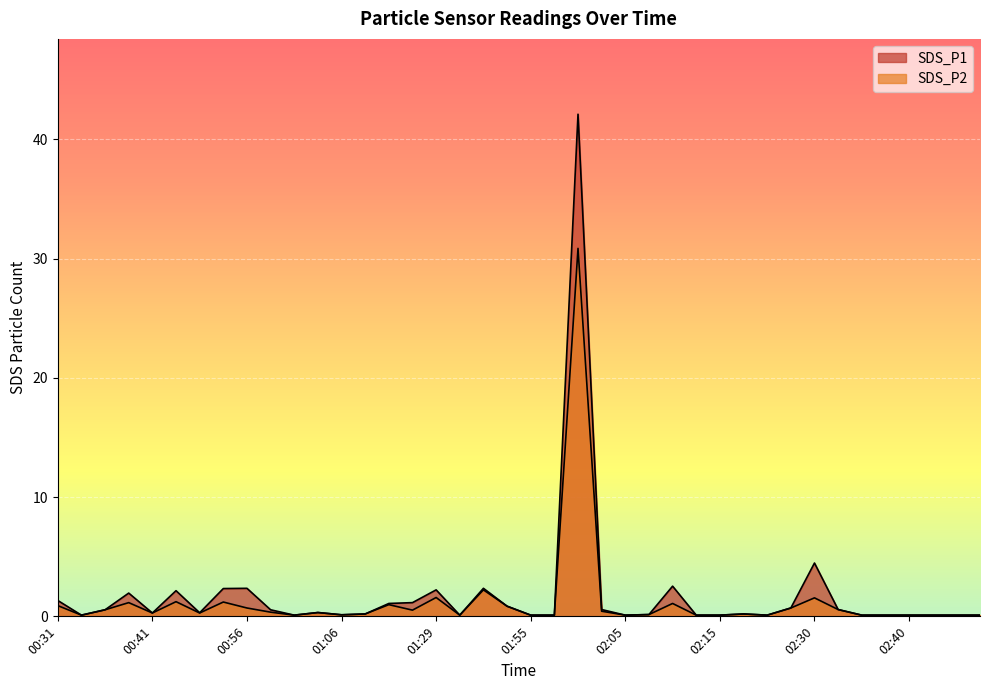

Reading left to right, what are all the values shown in this chart?

SDS_P1: 00:31=1.3	00:33=0.1	00:36=0.6	00:38=1.9	00:41=0.3	00:43=2.1	00:45=0.3	00:48=2.3	00:56=2.4	00:58=0.6	01:01=0.1	01:03=0.3	01:06=0.1	01:08=0.2	01:11=1.1	01:16=1.1	01:29=2.2	01:48=0.1	01:50=2.4	01:53=0.8	01:55=0.1	01:57=0.1	02:00=42.1	02:02=0.6	02:05=0.1	02:07=0.1	02:10=2.5	02:12=0.1	02:15=0.1	02:23=0.2	02:25=0.1	02:27=0.7	02:30=4.5	02:32=0.6	02:35=0.1	02:37=0.1	02:40=0.1	02:42=0.1	02:44=0.1	02:50=0.1
SDS_P2: 00:31=0.9	00:33=0.1	00:36=0.6	00:38=1.1	00:41=0.3	00:43=1.2	00:45=0.3	00:48=1.2	00:56=0.7	00:58=0.3	01:01=0.1	01:03=0.3	01:06=0.1	01:08=0.2	01:11=1.0	01:16=0.5	01:29=1.6	01:48=0.1	01:50=2.2	01:53=0.8	01:55=0.1	01:57=0.1	02:00=30.9	02:02=0.4	02:05=0.1	02:07=0.1	02:10=1.1	02:12=0.1	02:15=0.1	02:23=0.2	02:25=0.1	02:27=0.7	02:30=1.6	02:32=0.6	02:35=0.1	02:37=0.1	02:40=0.1	02:42=0.1	02:44=0.1	02:50=0.1